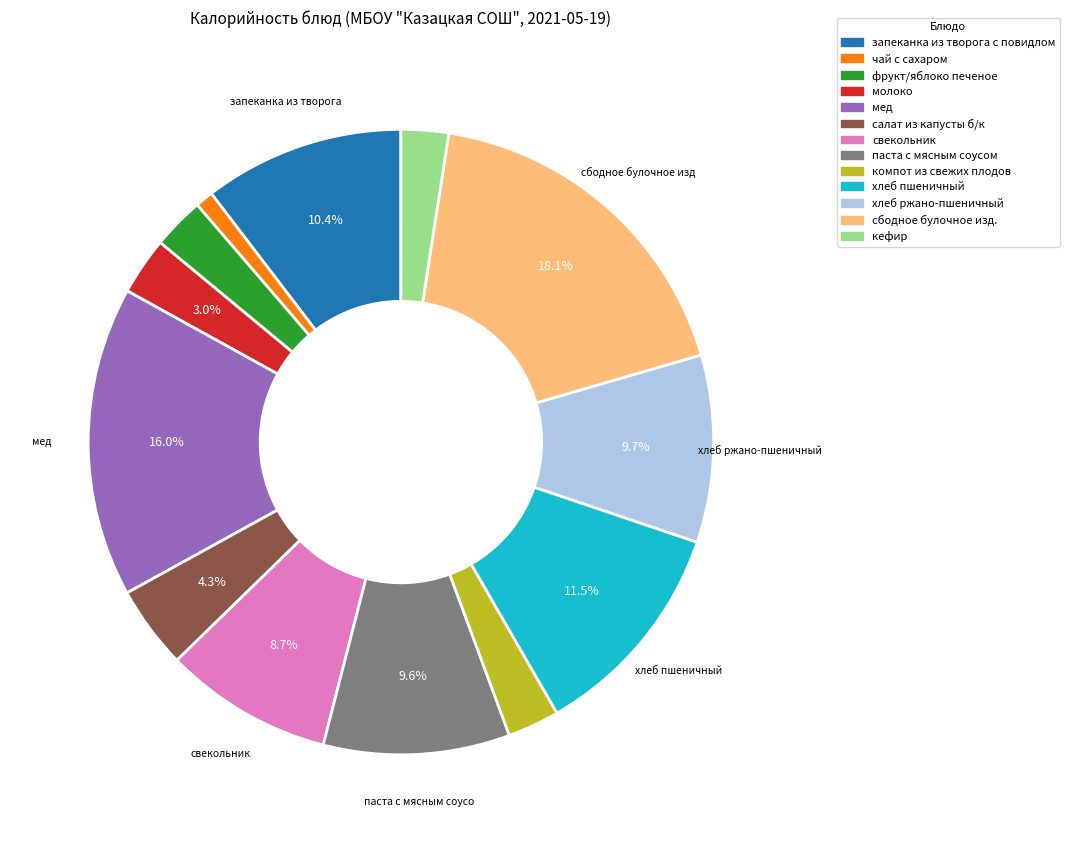

To the nearest percent, what is the average slice percentage?

8%